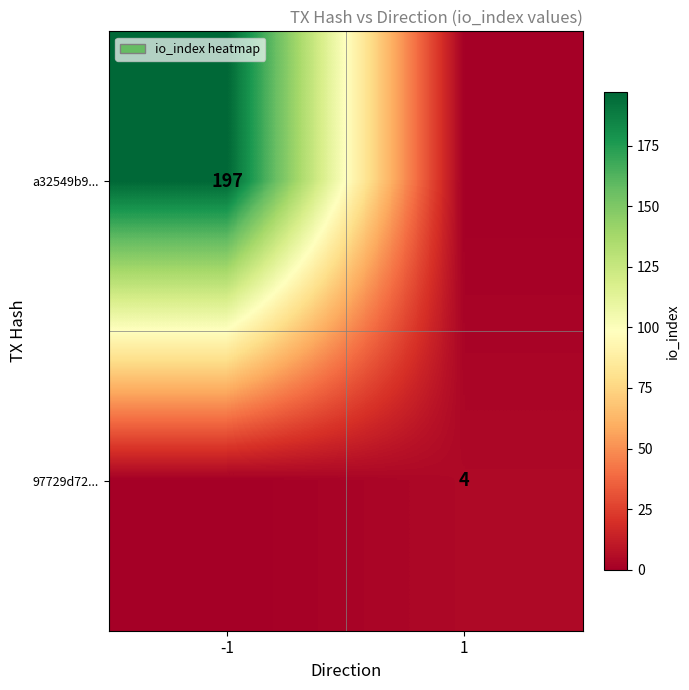

Count the number of categories in the chart.

2